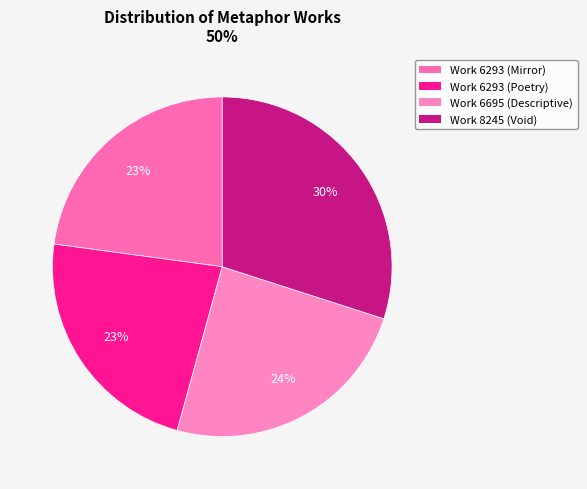

What is the largest slice in the pie chart?

Work 8245 (Void)